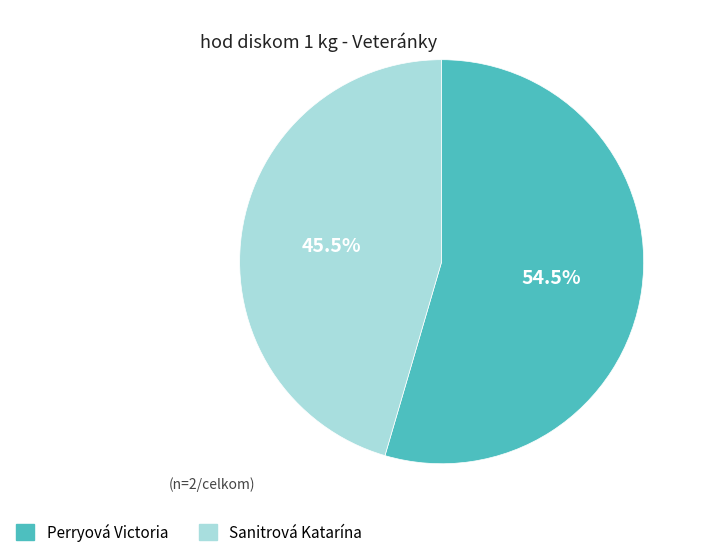

To the nearest percent, what is the combined percentage of Sanitrová Katarína and Perryová Victoria?

100%